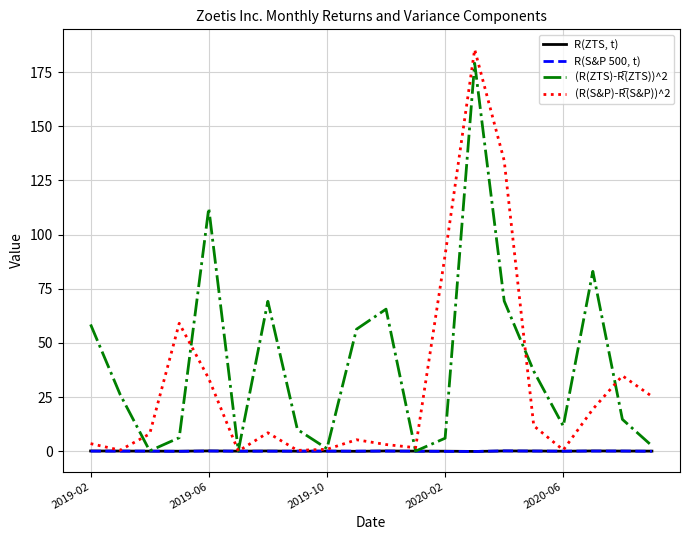

Which series has the largest total across all categories?

(R(ZTS)-R̅(ZTS))^2